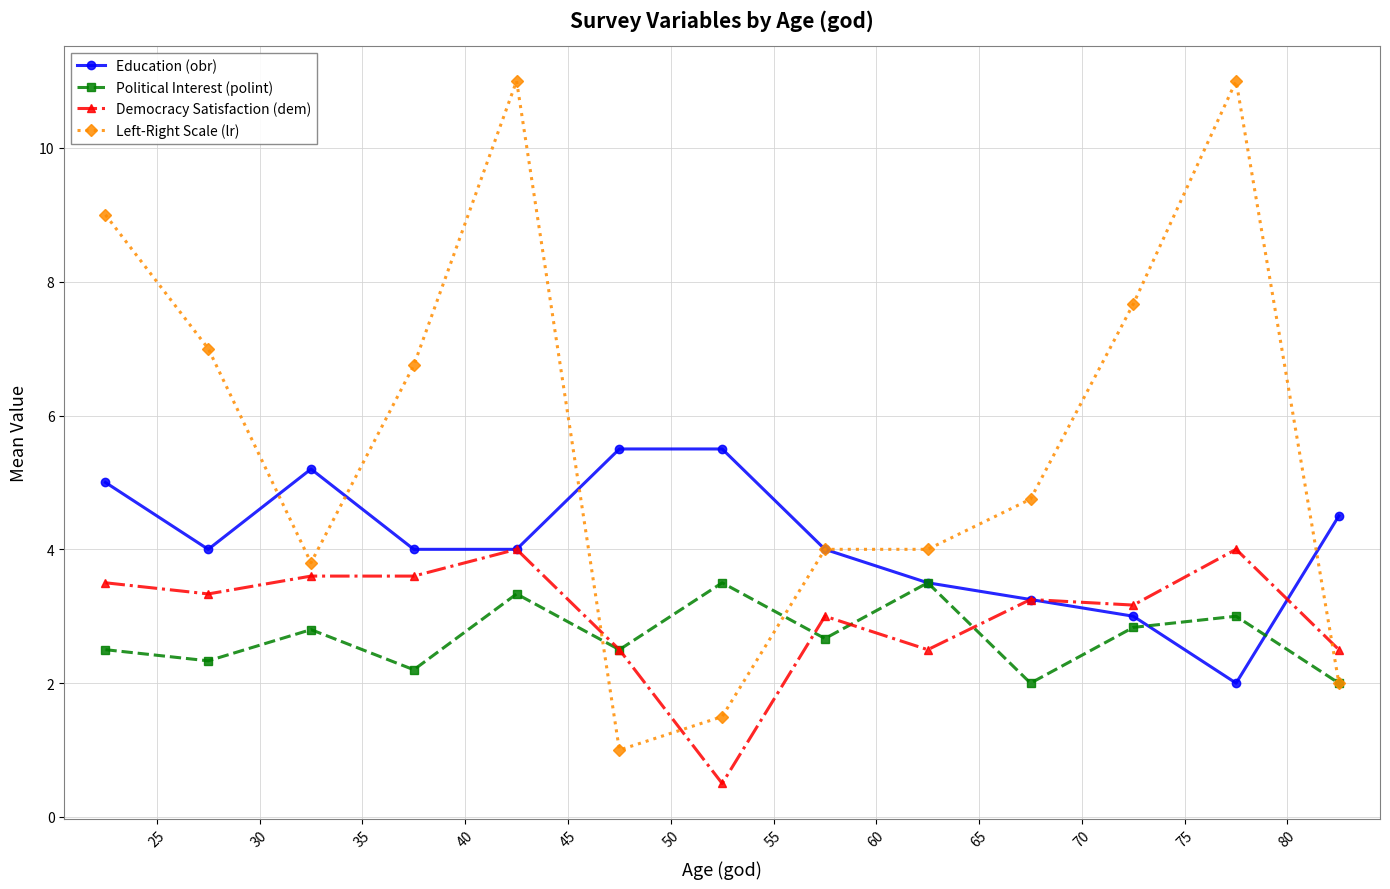

What is the difference between the maximum and minimum values in the Political Interest (polint) series?

1.5